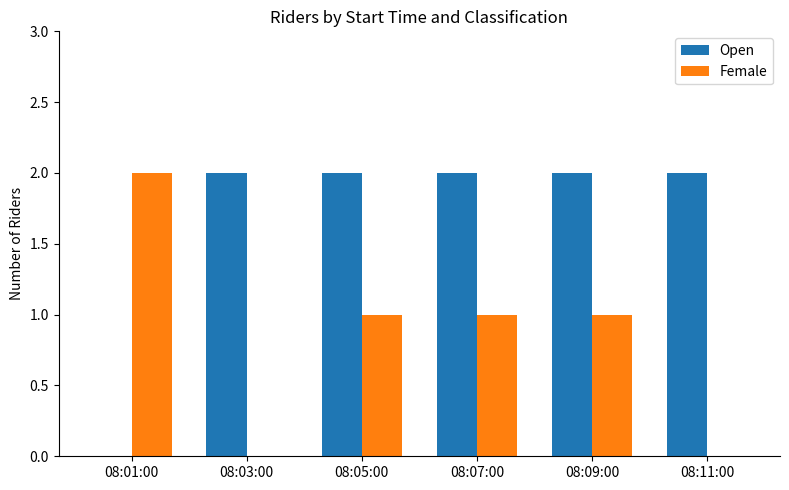

How many positive values does the Open series have?

5